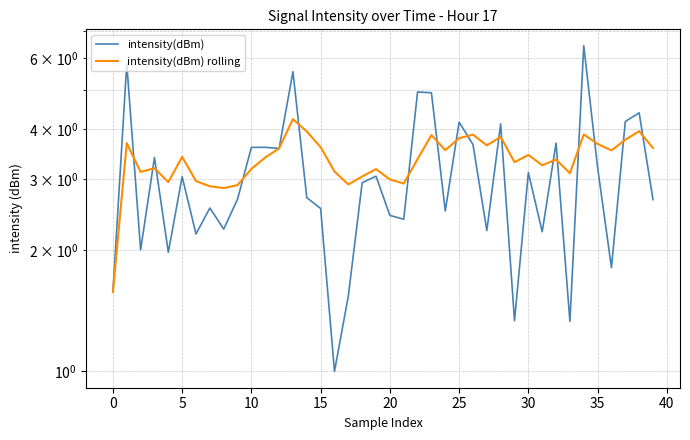

What is the minimum value for intensity(dBm) rolling?

1.6